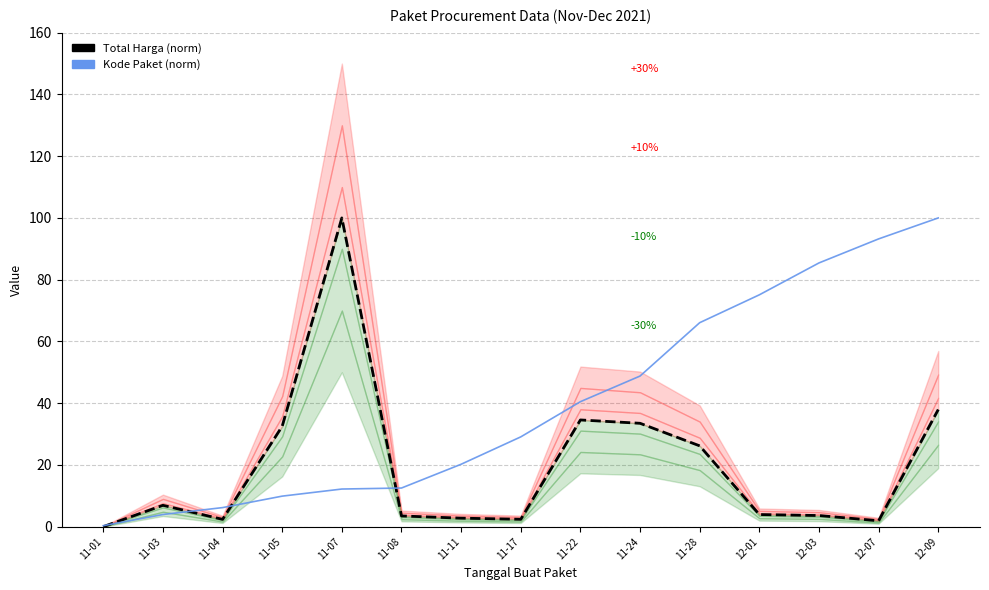

What is the approximate value of Kode Paket (norm) at 11-17?

29.1